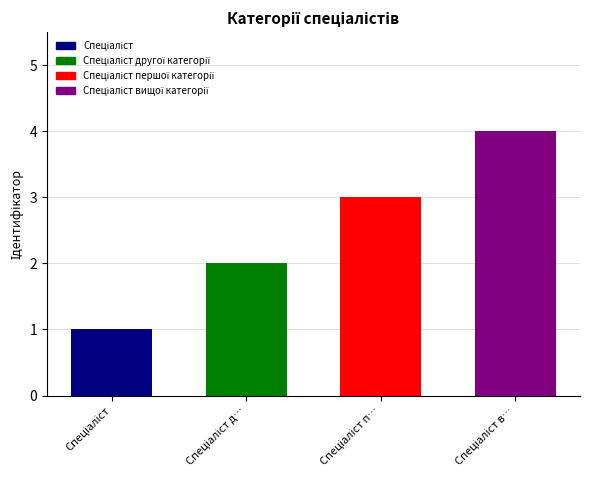

What is the difference between the values at Спеціаліст and Спеціаліст першої категорії?

2